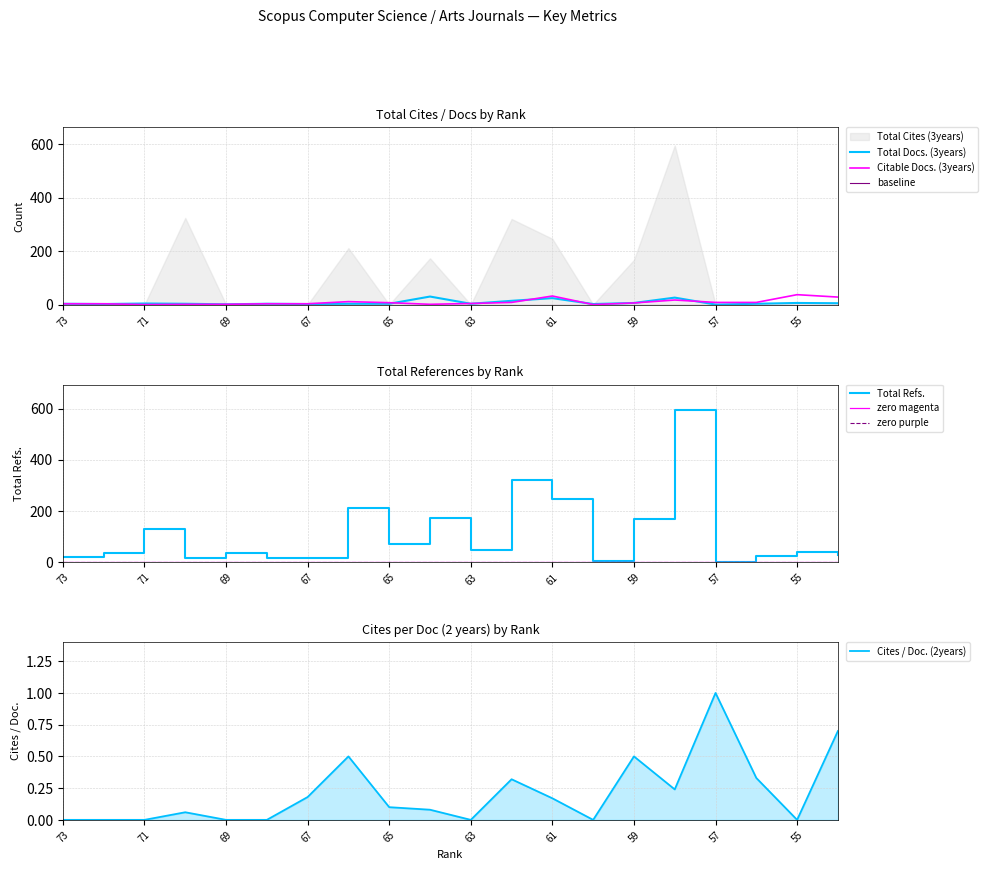

How many intersections are there between Total Refs. and Citable Docs. (3years)?

2